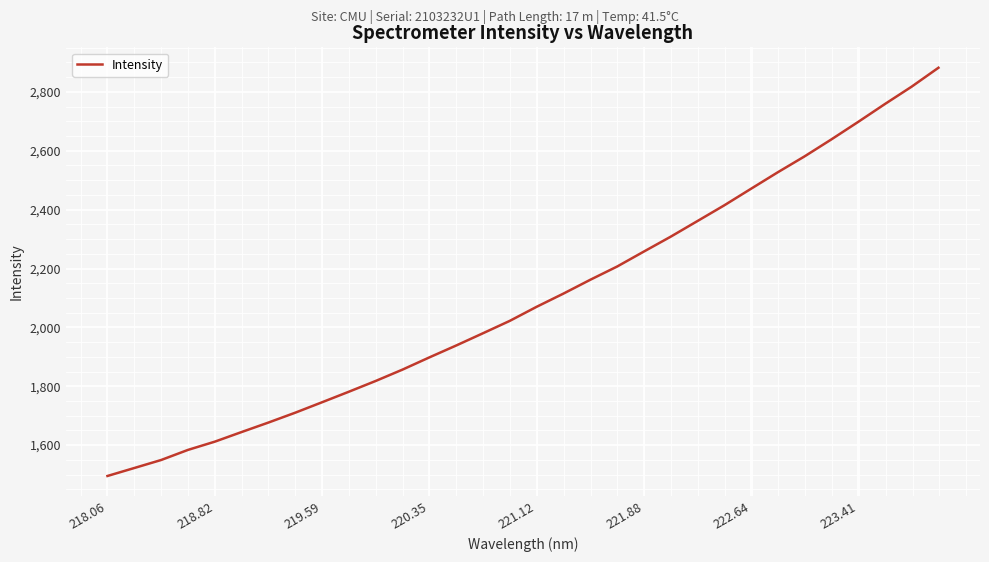

Does the chart have visible grid lines?

Yes